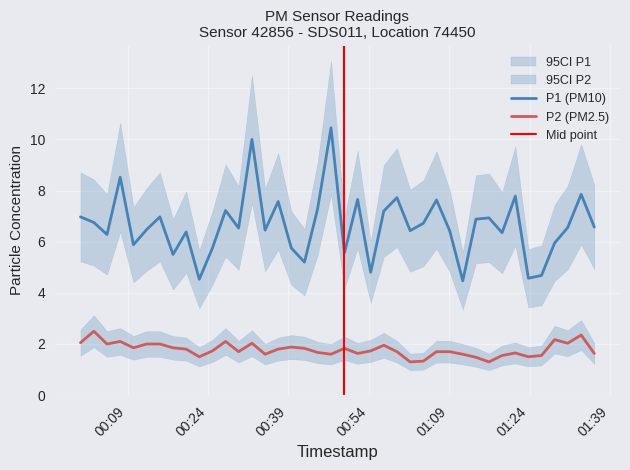

Reading left to right, extract all data points from this chart.

P1: 7.0	6.8	6.3	8.5	5.9	6.5	7.0	5.5	6.4	4.5	5.8	7.2	6.5	10.0	6.5	7.6	5.8	5.2	7.3	10.4	5.6	7.7	4.8	7.2	7.7	6.4	6.7	7.6	6.4	4.5	6.9	6.9	6.3	7.8	4.6	4.7	6.0	6.5	7.8	6.6
P2: 2.0	2.5	2.0	2.1	1.9	2.0	2.0	1.9	1.8	1.5	1.7	2.1	1.7	2.0	1.6	1.8	1.9	1.8	1.7	1.6	1.8	1.6	1.7	1.9	1.7	1.3	1.3	1.7	1.7	1.6	1.5	1.3	1.6	1.6	1.5	1.6	2.2	2.0	2.4	1.6